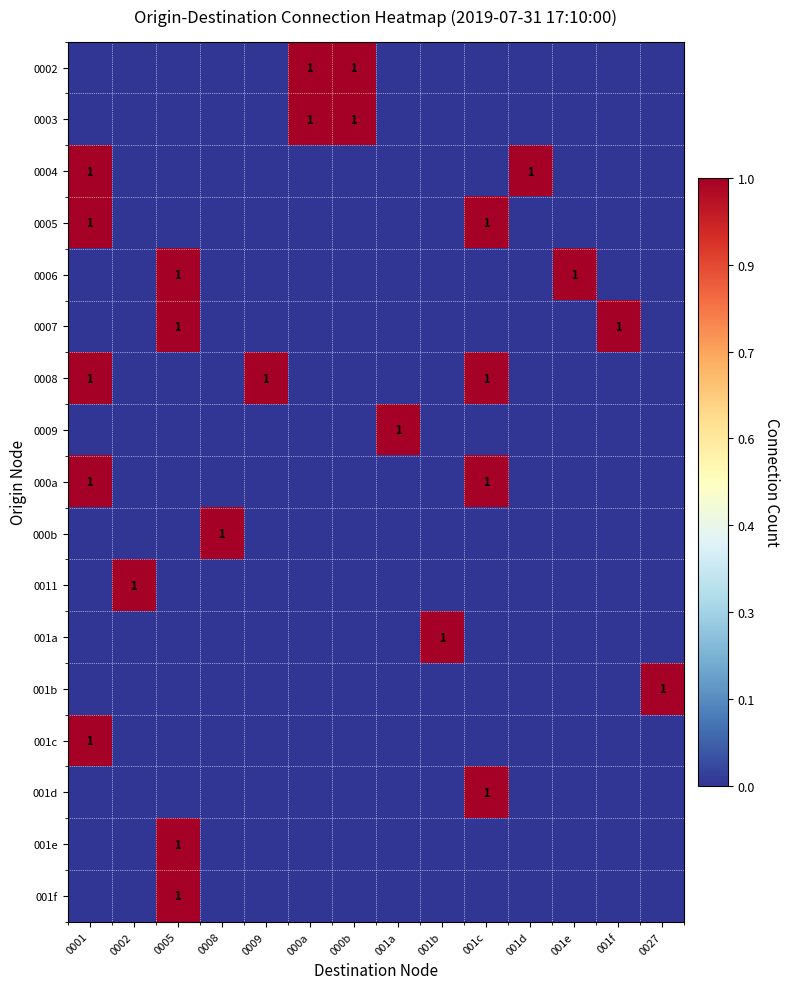

The value of 0003 at 000a is 1. True or false?

True